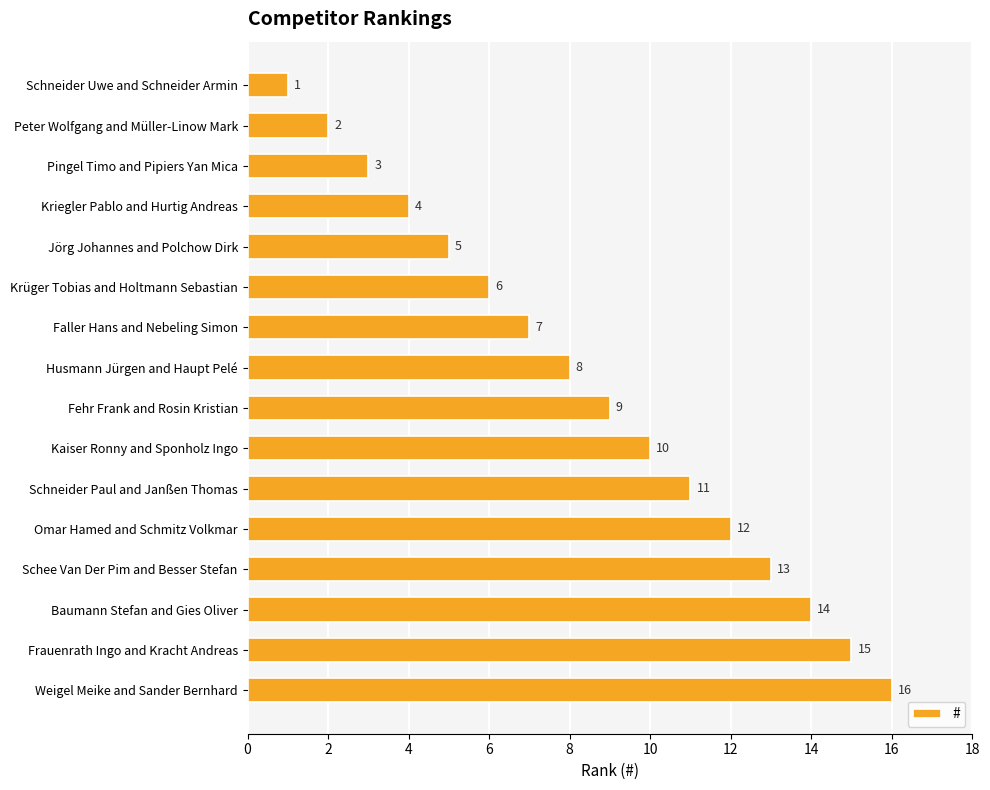

Rank the categories by value from lowest to highest.

Schneider Uwe and Schneider Armin, Peter Wolfgang and Müller-Linow Mark, Pingel Timo and Pipiers Yan Mica, Kriegler Pablo and Hurtig Andreas, Jörg Johannes and Polchow Dirk, Krüger Tobias and Holtmann Sebastian, Faller Hans and Nebeling Simon, Husmann Jürgen and Haupt Pelé, Fehr Frank and Rosin Kristian, Kaiser Ronny and Sponholz Ingo, Schneider Paul and Janßen Thomas, Omar Hamed and Schmitz Volkmar, Schee Van Der Pim and Besser Stefan, Baumann Stefan and Gies Oliver, Frauenrath Ingo and Kracht Andreas, Weigel Meike and Sander Bernhard